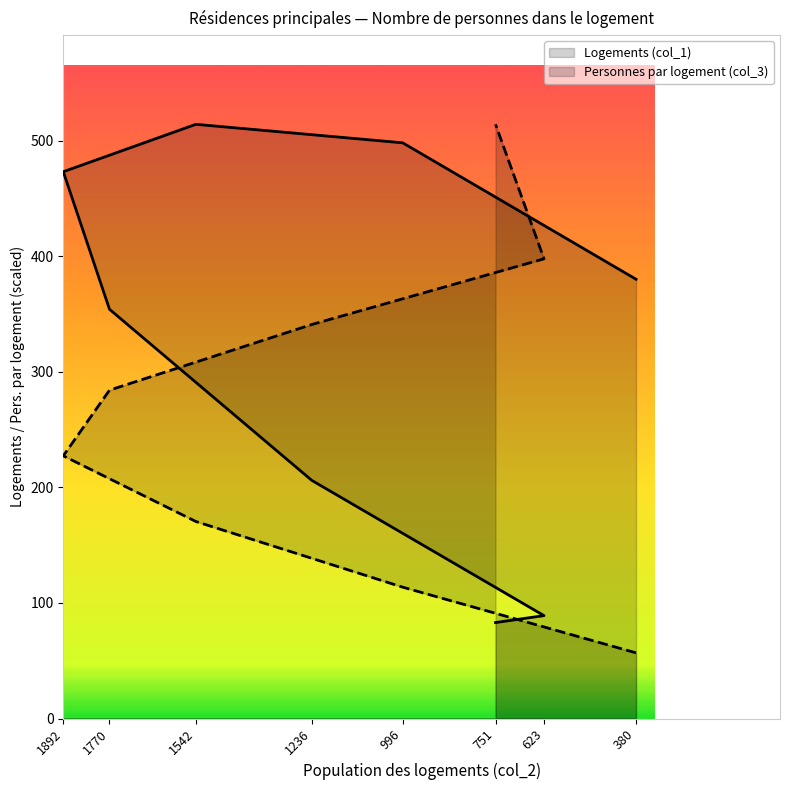

Which series ends up on top after the final intersection of Personnes par logement (col_3) and Logements (col_1)?

Personnes par logement (col_3)